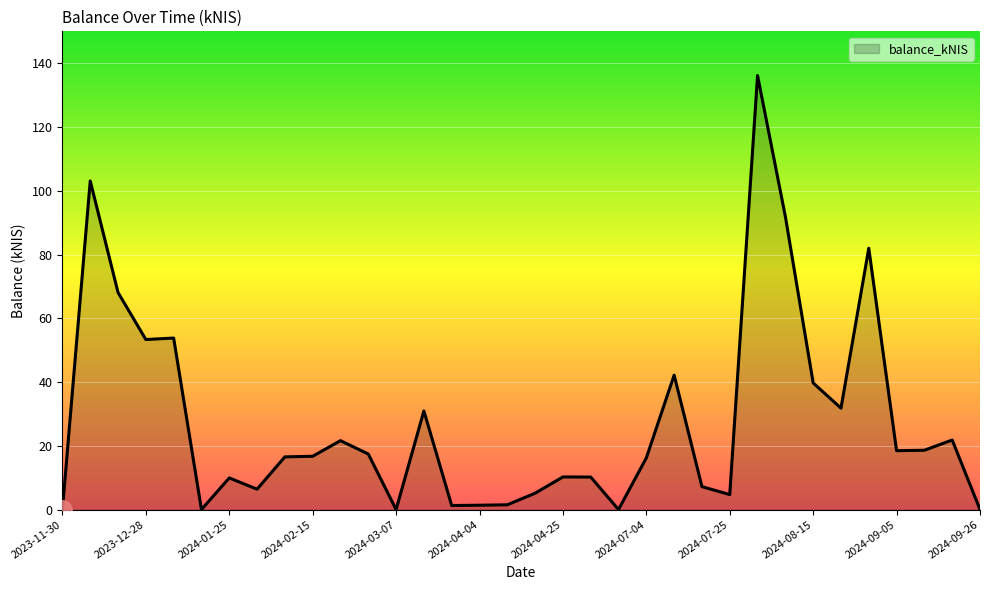

What is the greatest value displayed?

136.1